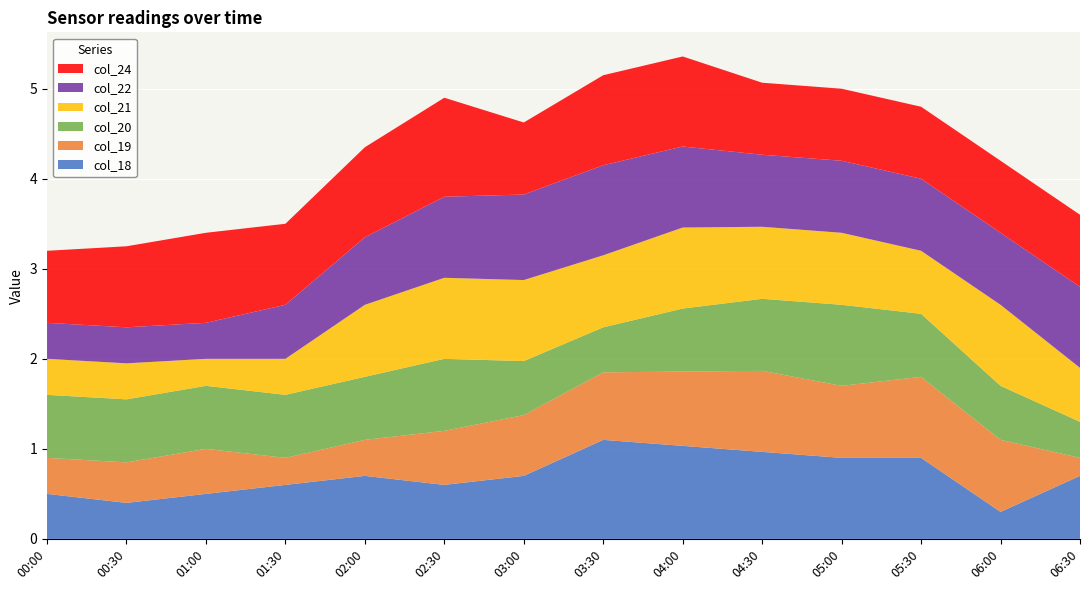

What is the lowest value of the col_18 series?

0.3